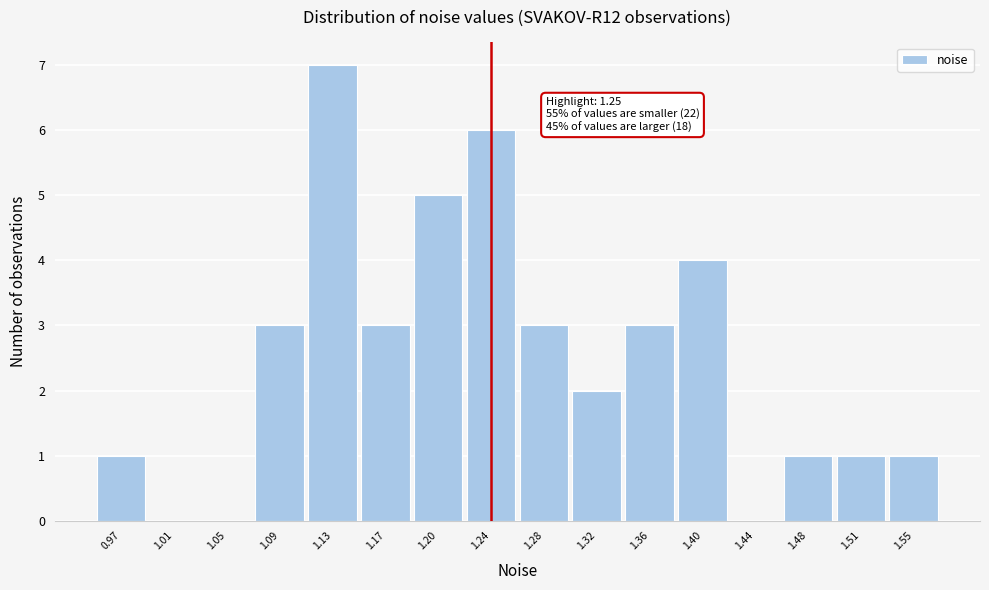

Reading left to right, what are all the values shown in this chart?

0.97=1	1.01=0	1.05=0	1.09=3	1.13=7	1.17=3	1.20=5	1.24=6	1.28=3	1.32=2	1.36=3	1.40=4	1.44=0	1.48=1	1.51=1	1.55=1